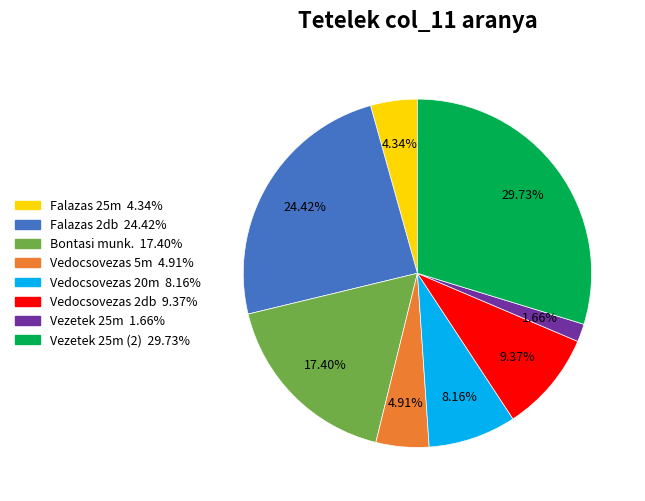

Is there a majority slice in this chart?

No